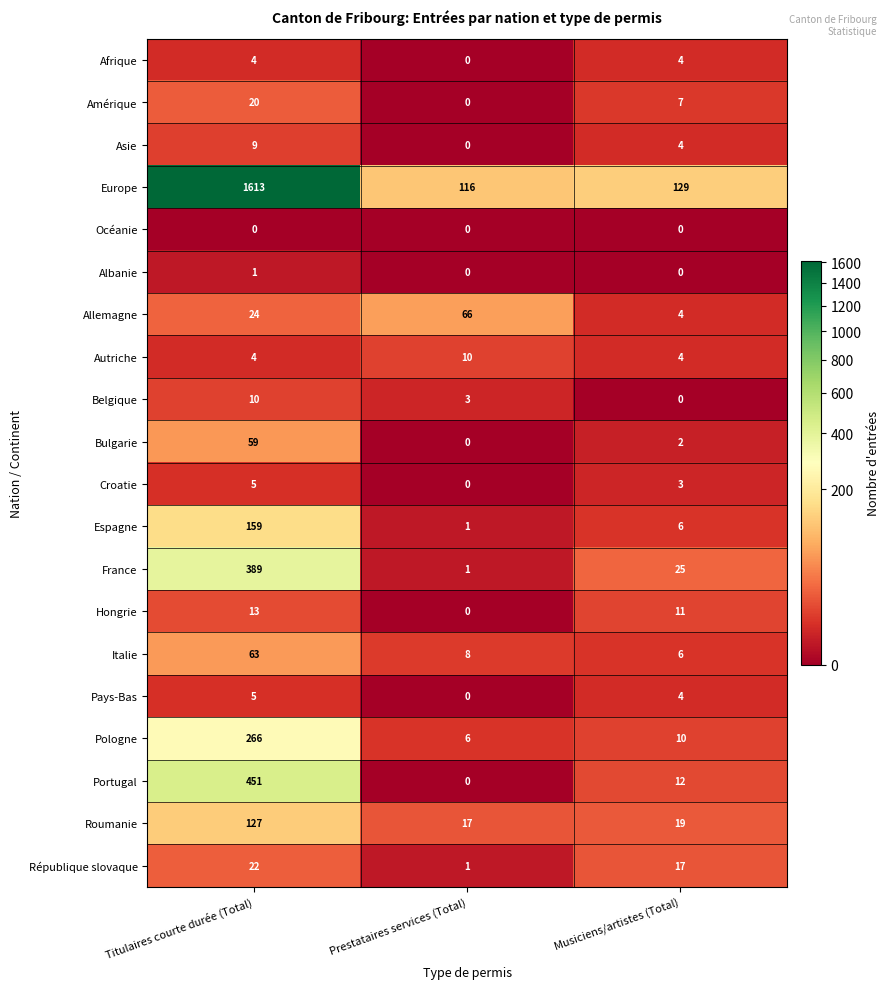

True or false: Espagne has a value of 239 at Titulaires courte durée (Total).

False